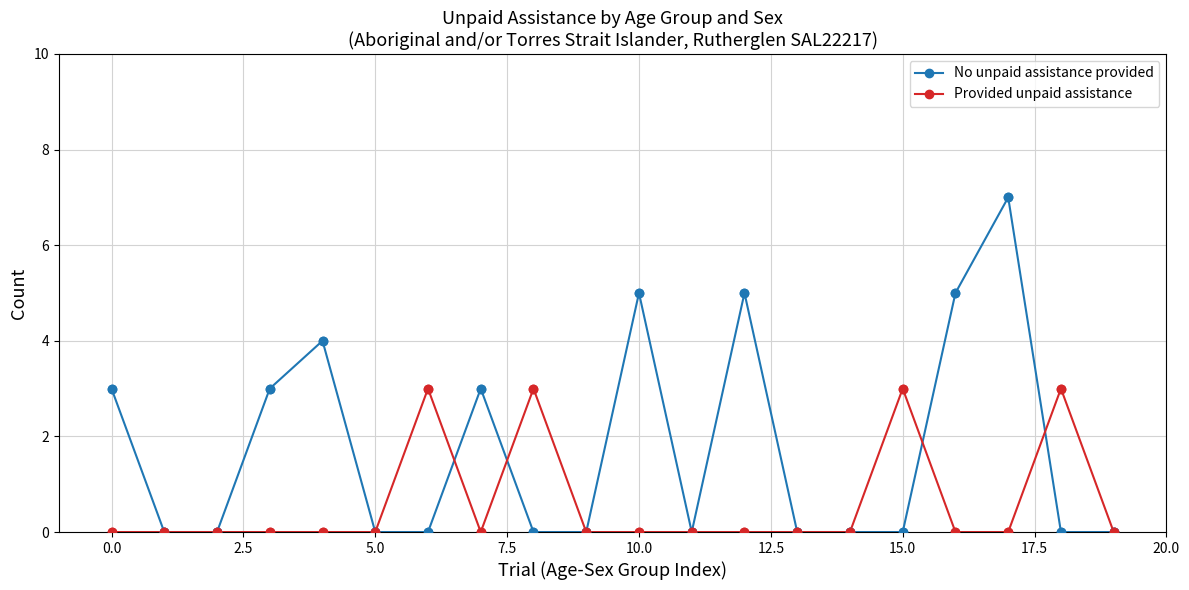

Which series has the widest spread of values?

No unpaid assistance provided